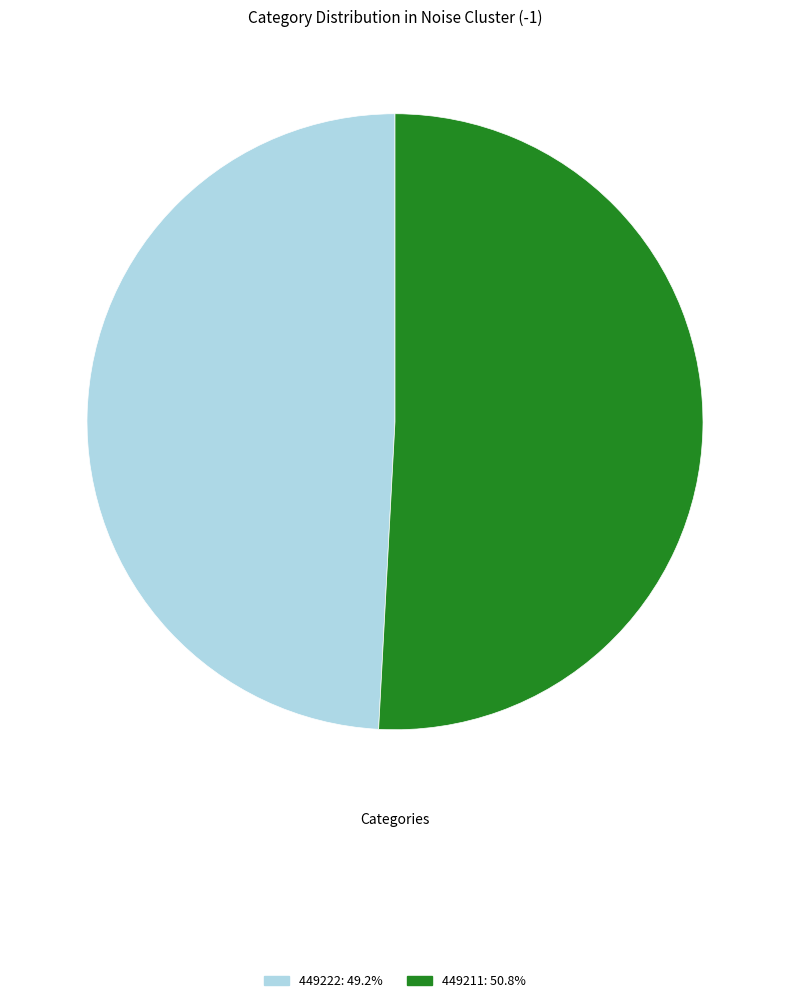

What is the smallest slice in the pie chart?

449222